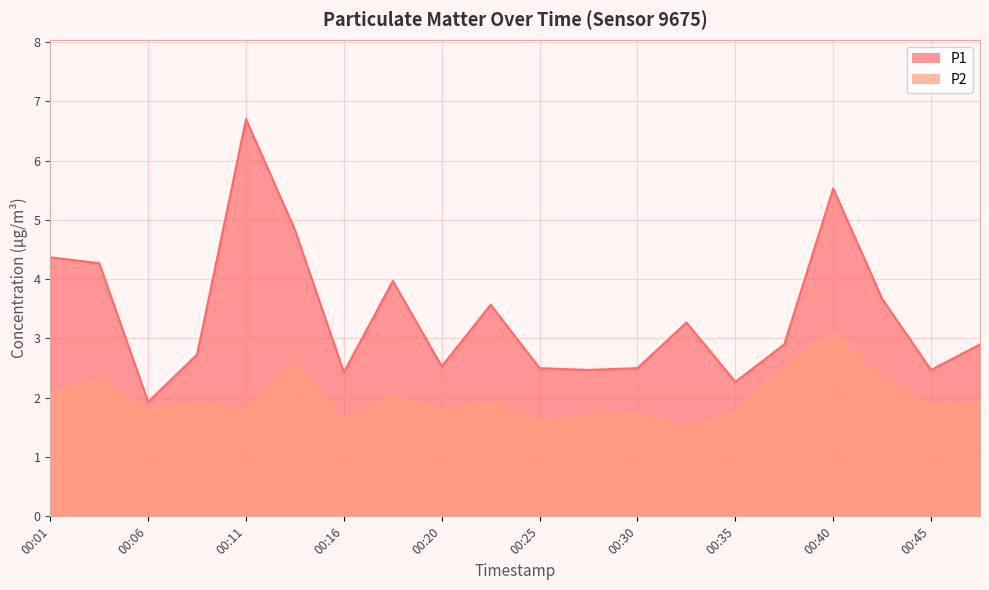

Rank the series by their average value, from highest to lowest.

P1, P2